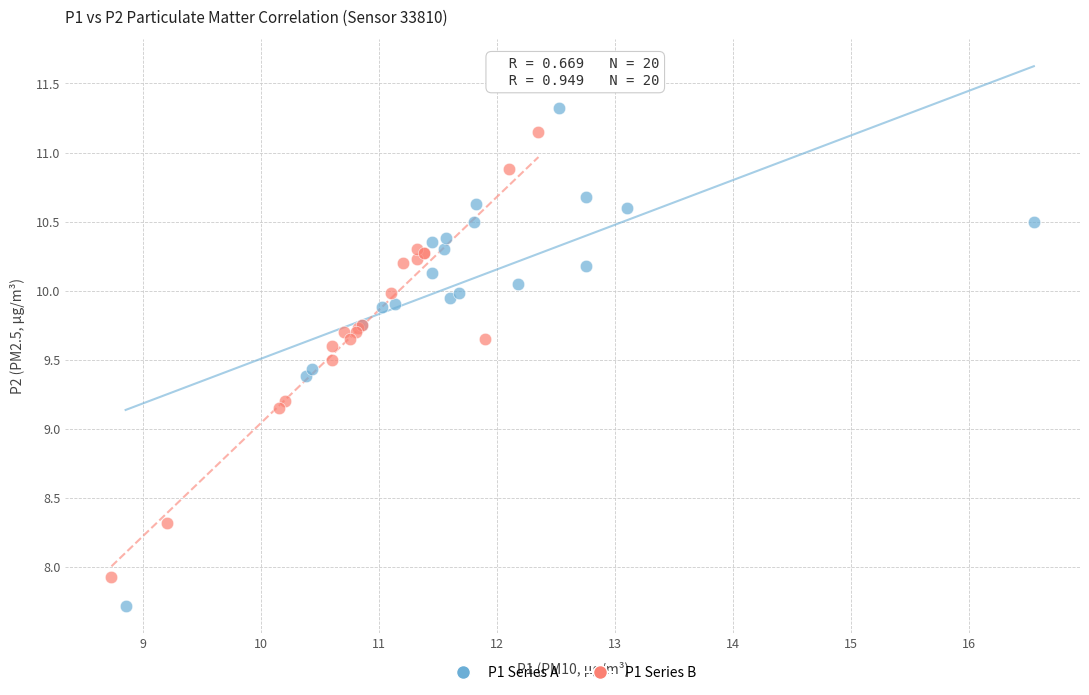

What are all the series names shown in the legend?

P1 Series A, P1 Series B